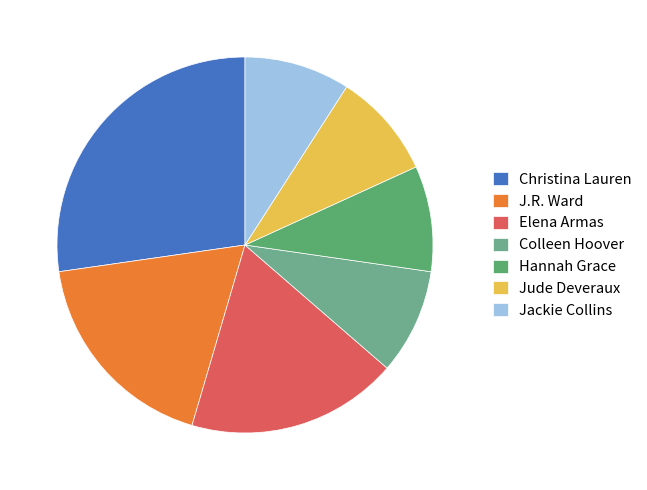

To the nearest percent, what percentage of the pie is Colleen Hoover?

9%